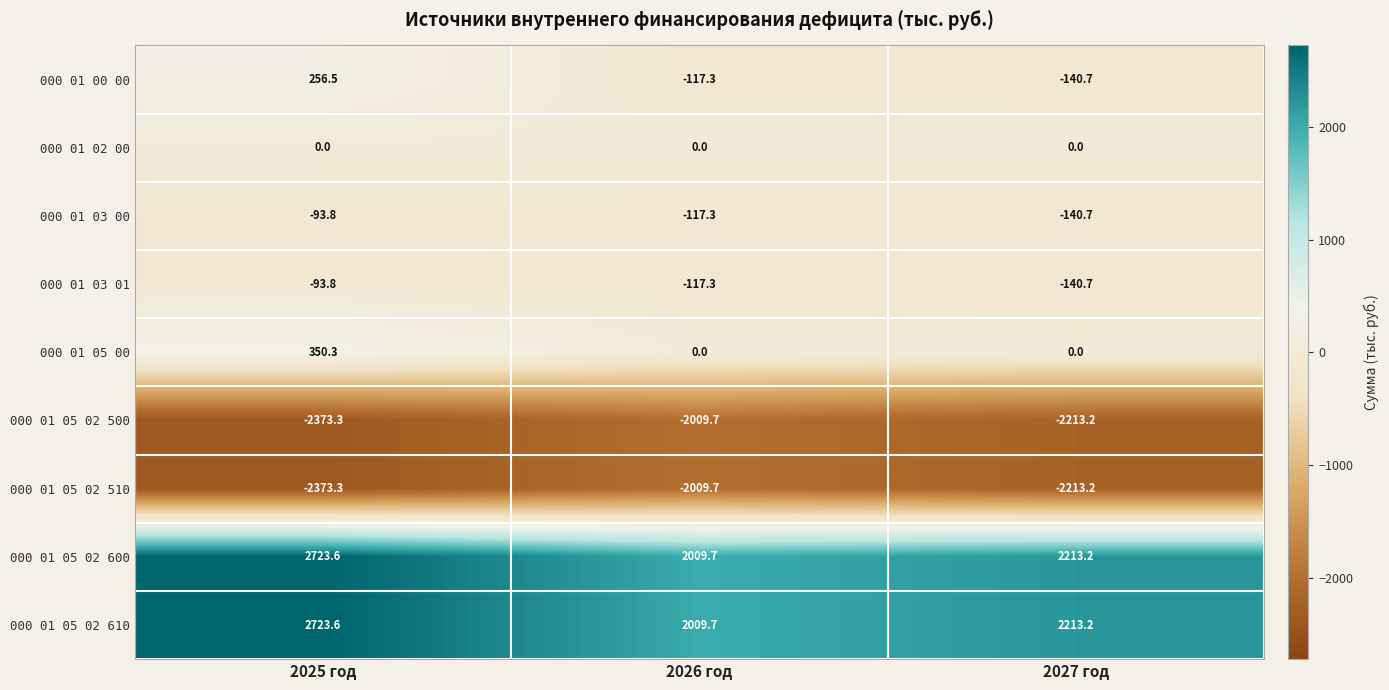

Is the value of 000 01 05 02 510 at 2026 год greater than the value of 000 01 03 00 at 2025 год?

No